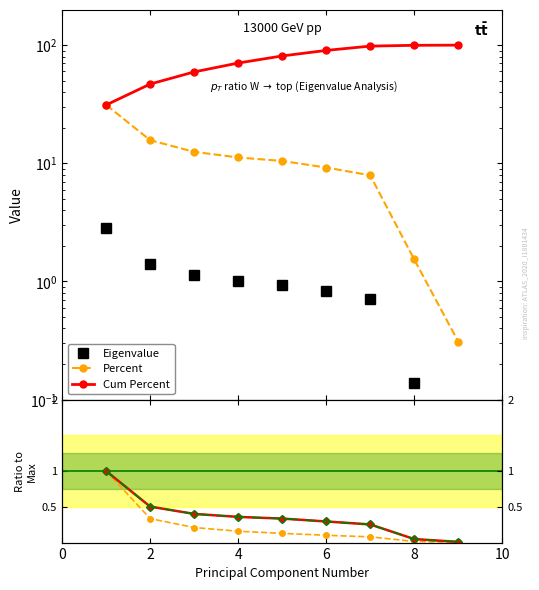

What is the maximum value shown in the chart?

100.0